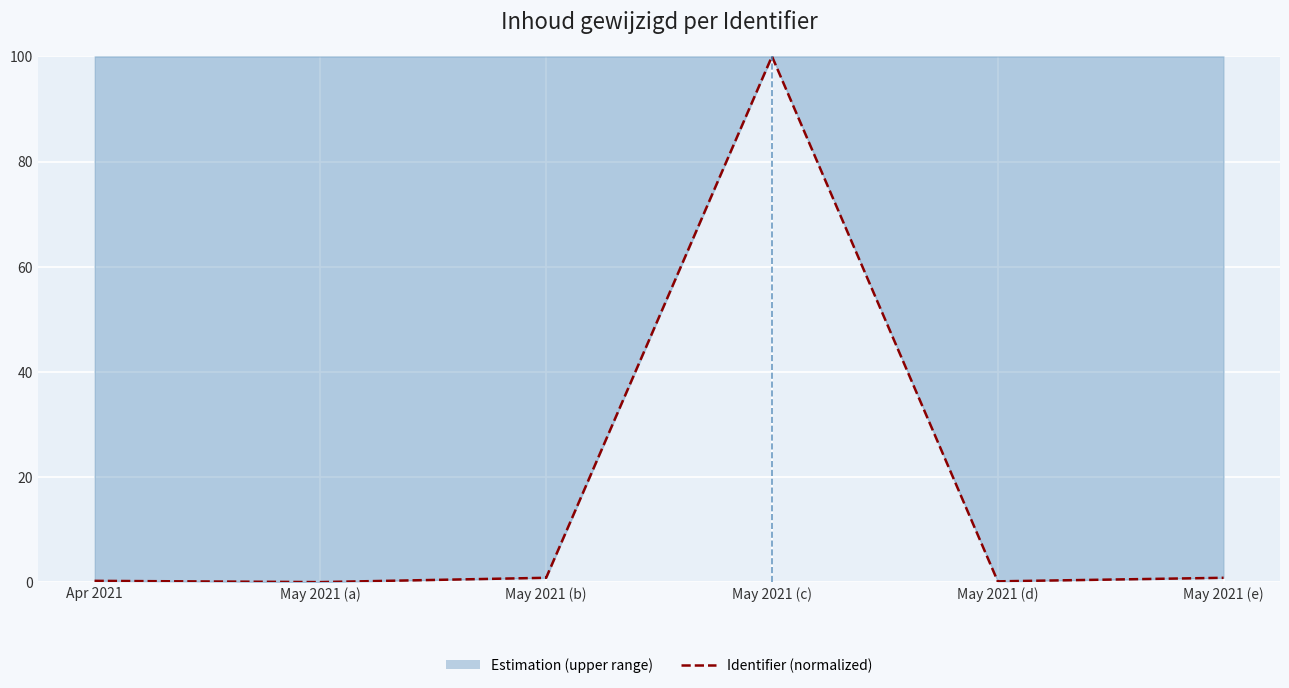

What value does the data have at Apr 2021?

0.2